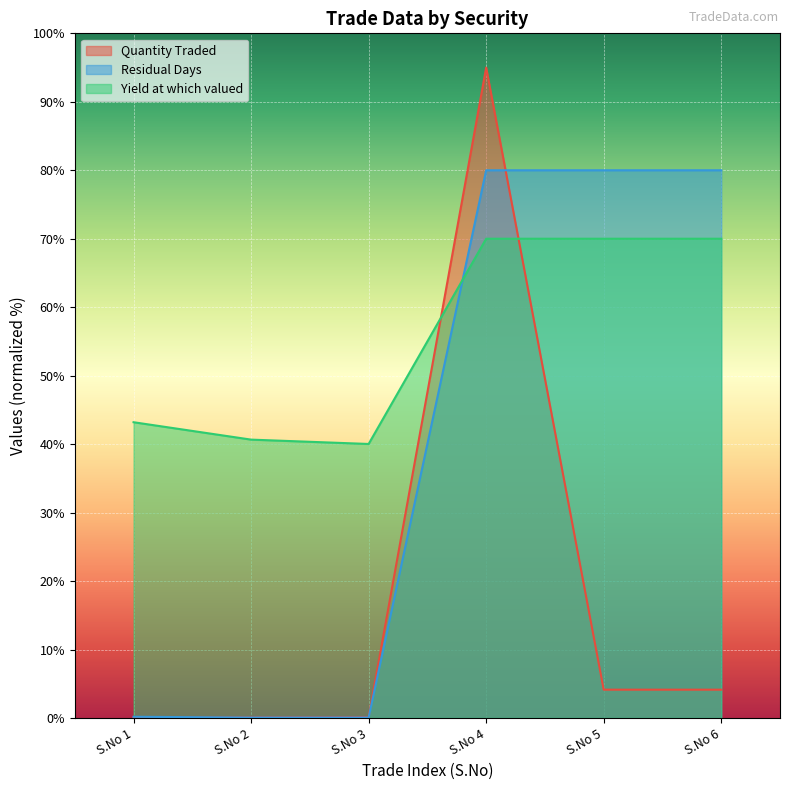

How many categories are shown in the chart?

6